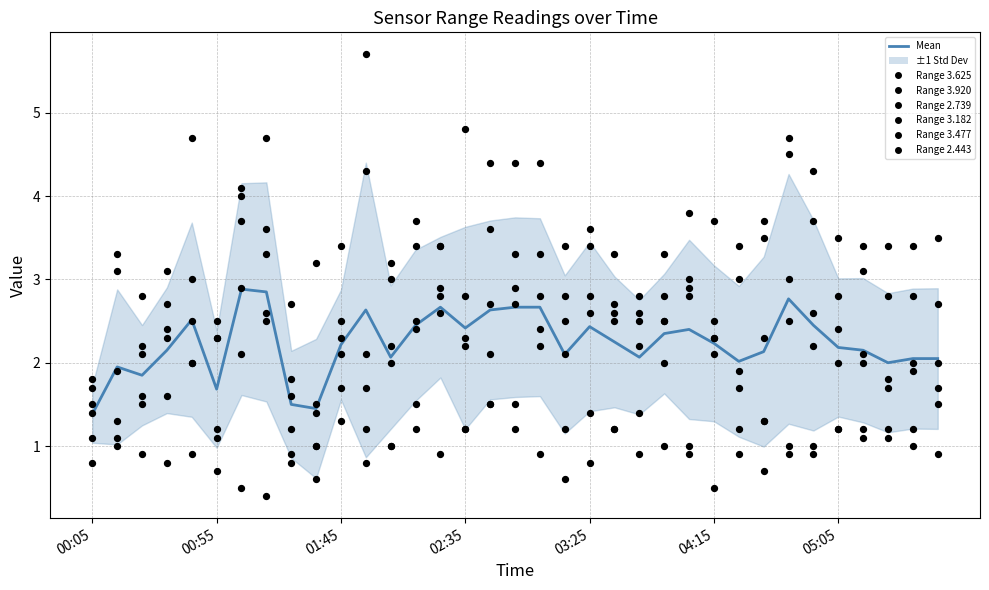

What is the change in value from 18 to 33?

-0.6